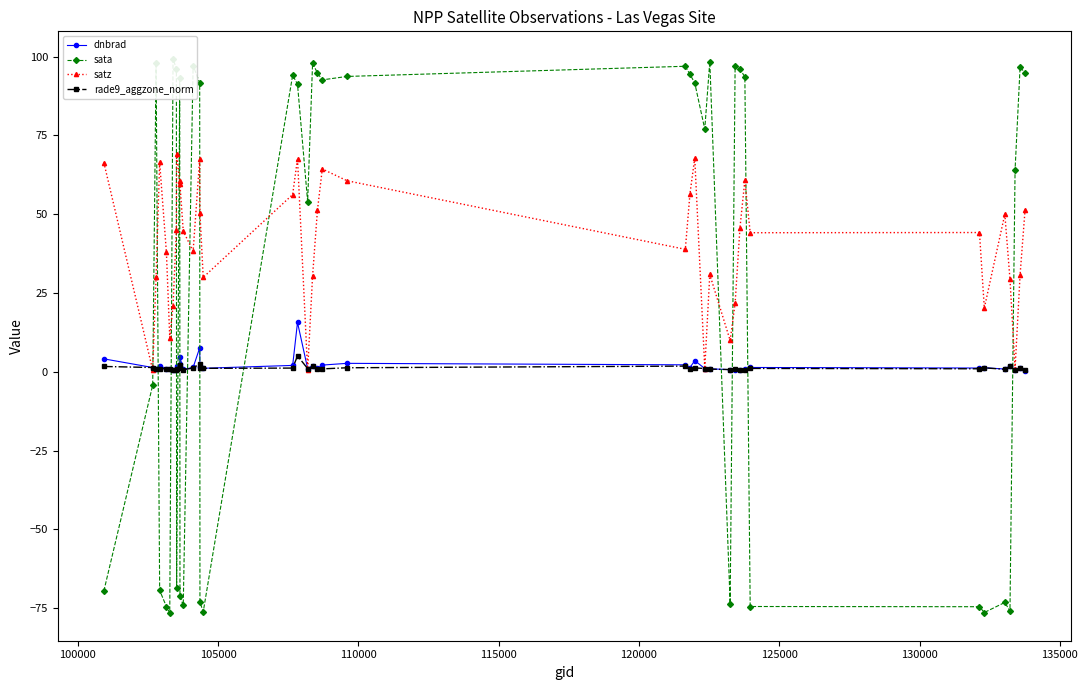

What is the value of the dnbrad point at the 39th from the left?

1.3